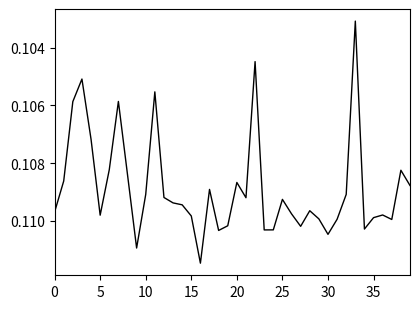

True or false: the data shows 0.2 at 15.

False